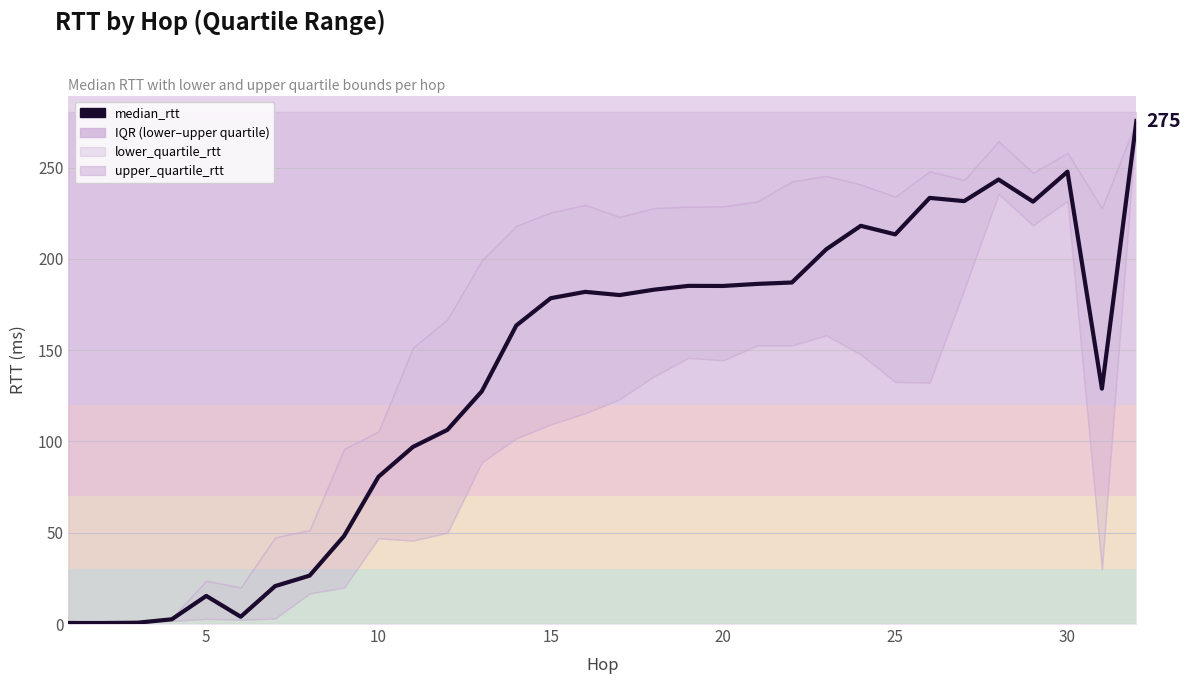

How many data points are above 180?

16